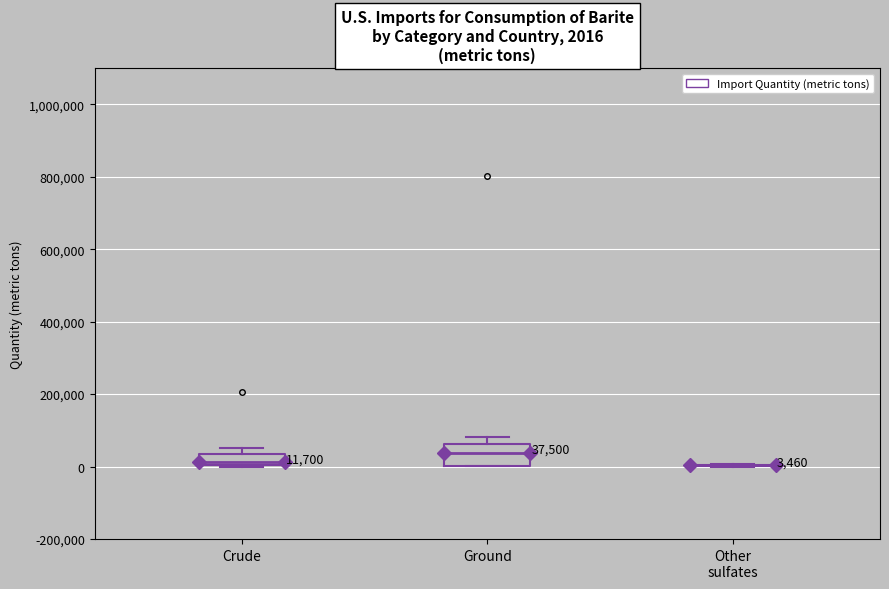

Comparing the boxes themselves (not the whiskers), which one is the tallest?

Ground